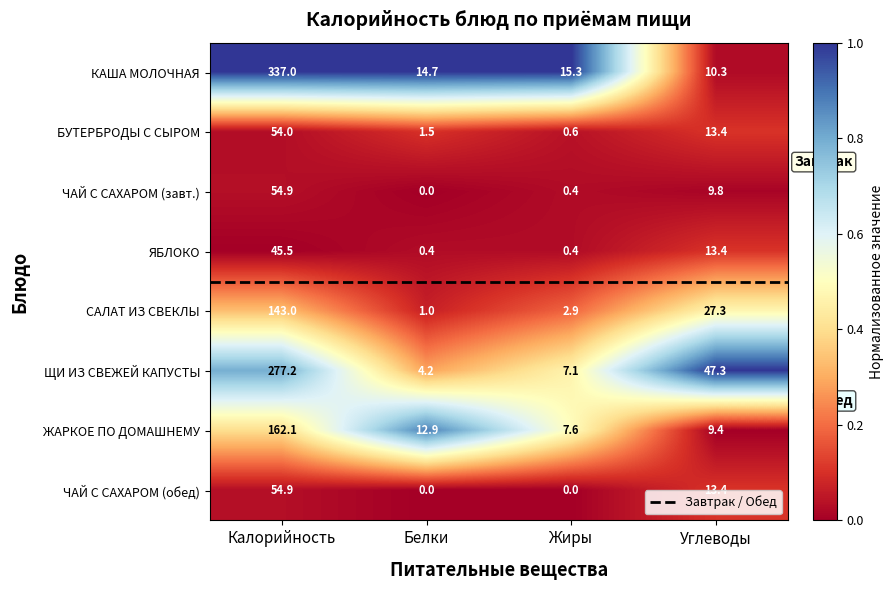

How many distinct data groups are displayed?

8